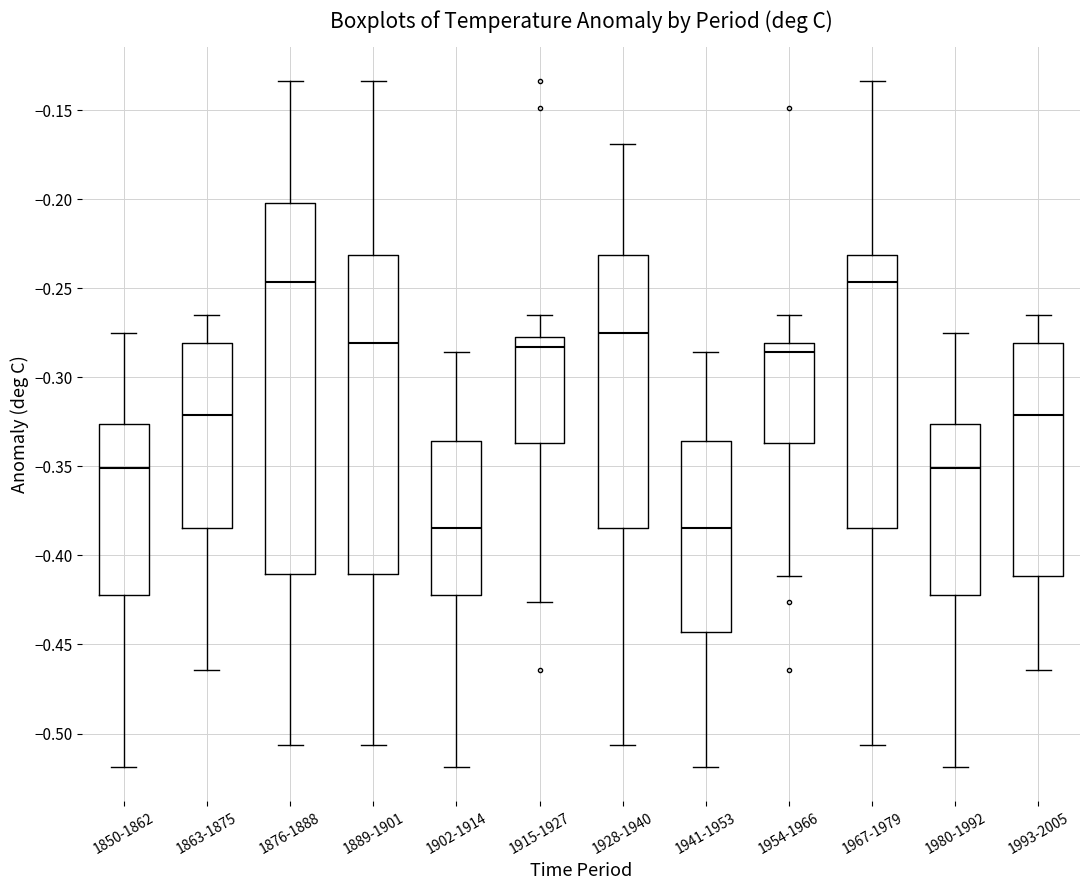

Where is the upper edge of the box for 1941-1953 on the y-axis? The values are not printed on the chart, so give them approximately, as read against the axis.

-0.335